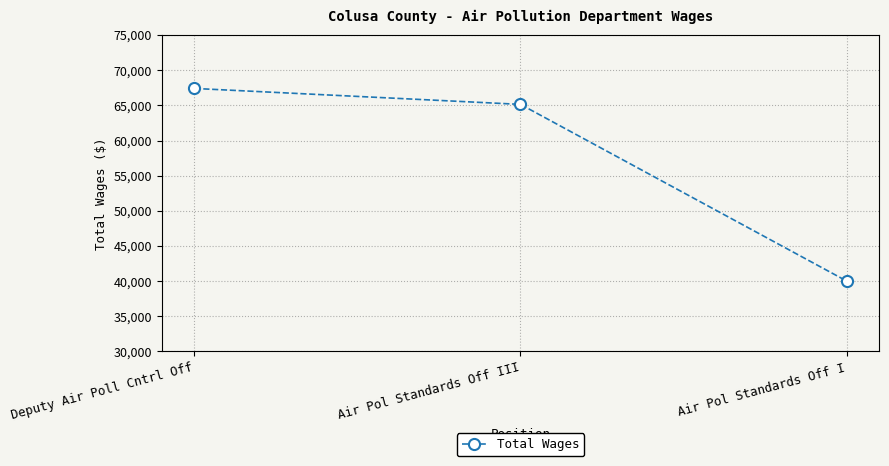

What is the sum of the values at Air Pol Standards Off I and Deputy Air Poll Cntrl Off?

107435